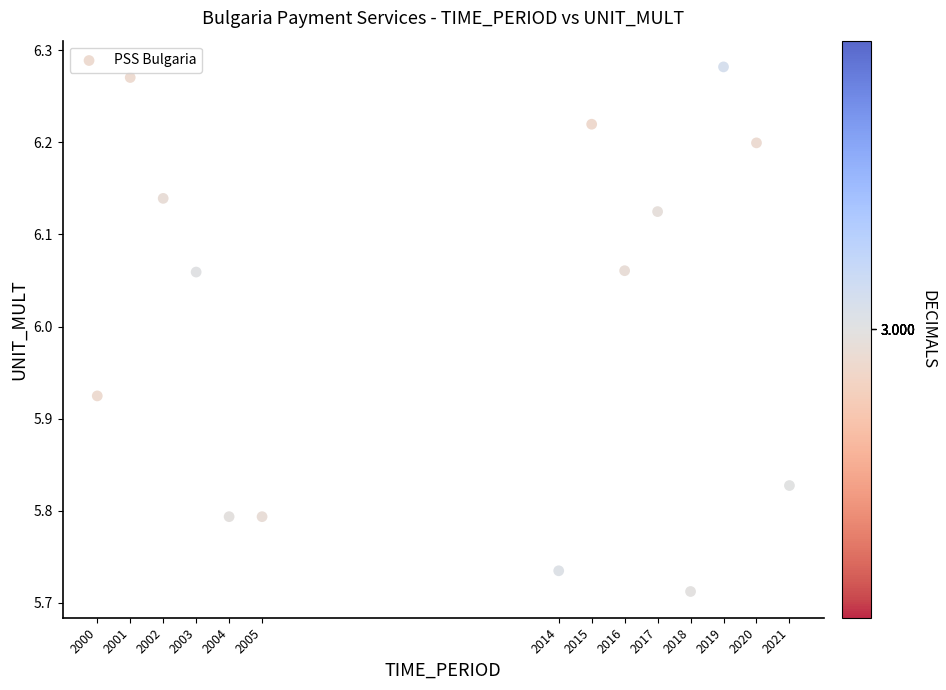

What is the range of X values (max minus min)?

21.0